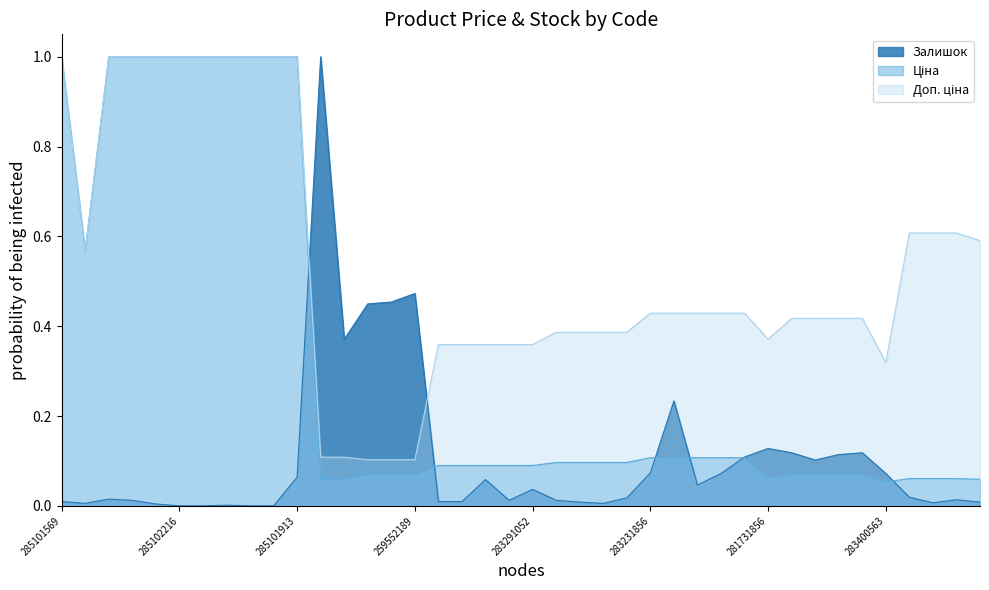

How many lines are shown in the chart?

3